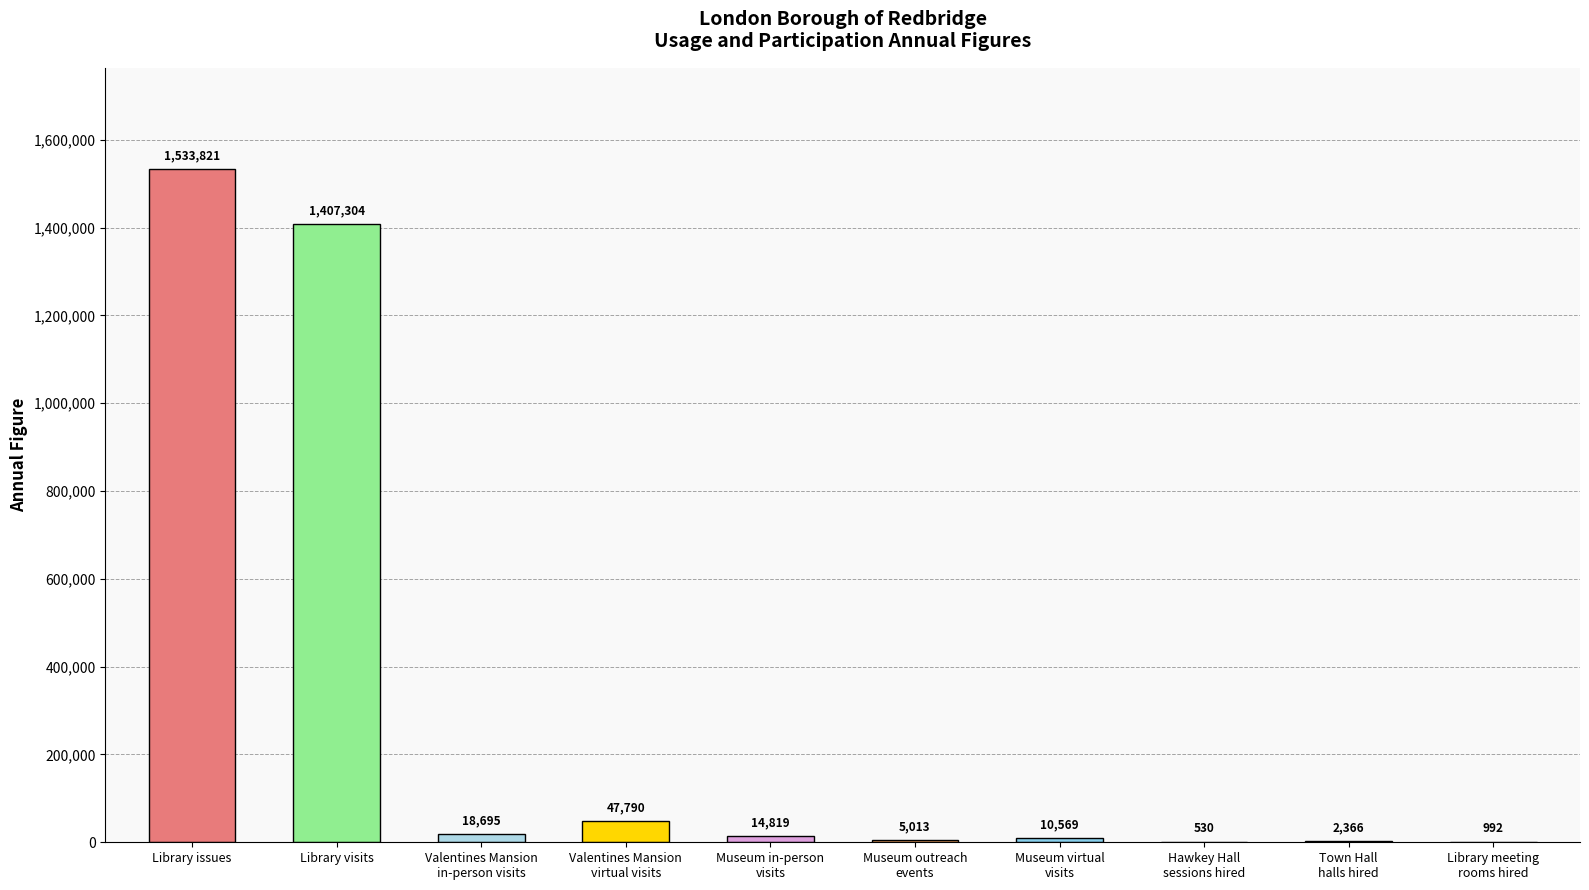

Is it true that the value at Library visits is 1407304?

True